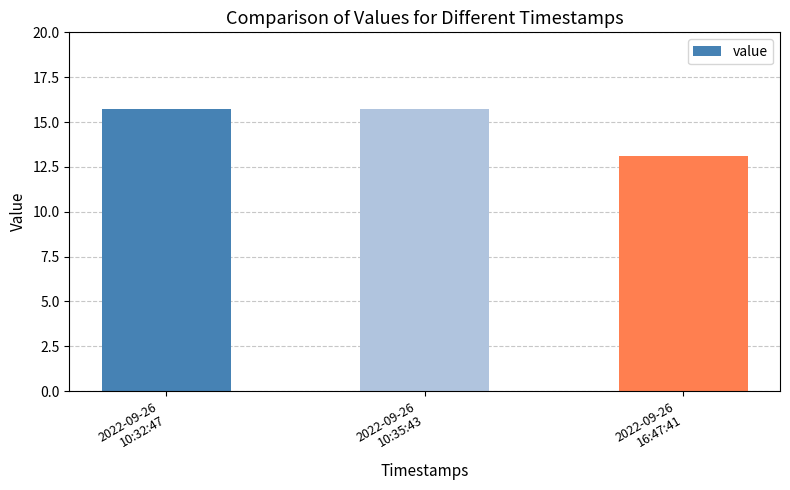

How many bars are there in total?

3